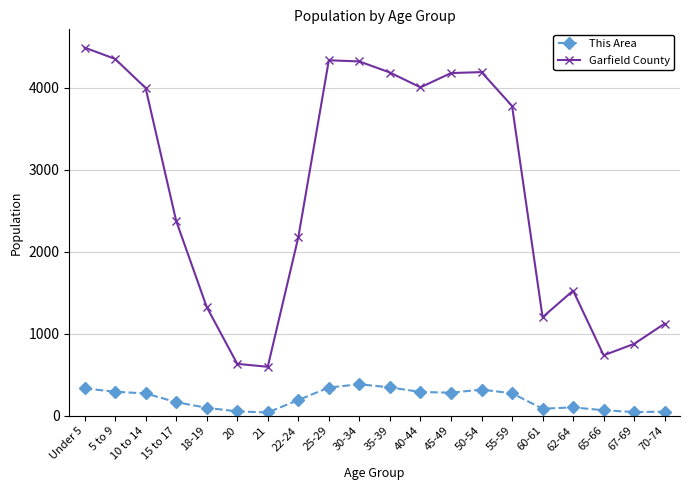

What is the minimum value shown in the chart?

40